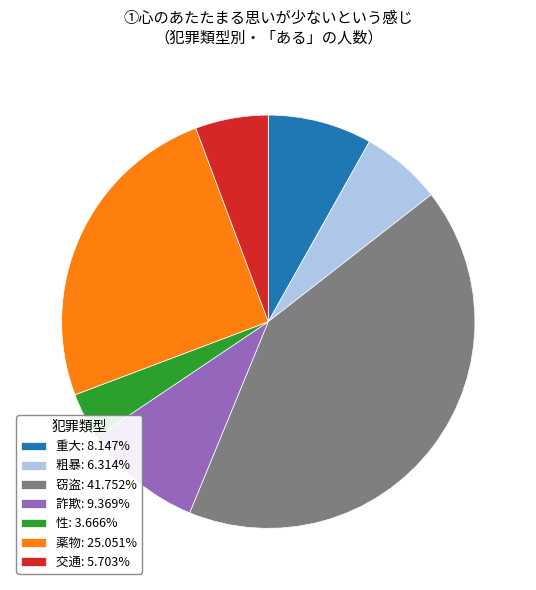

Rank the categories by value from highest to lowest.

窃盗, 薬物, 詐欺, 重大, 粗暴, 交通, 性